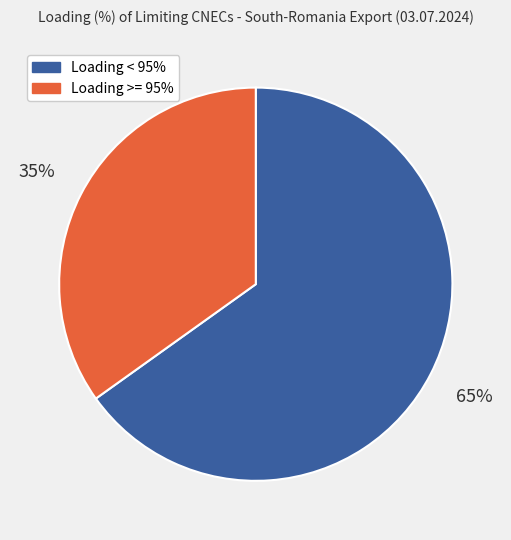

To the nearest percent, what is the difference between the largest and smallest slice percentages?

30%